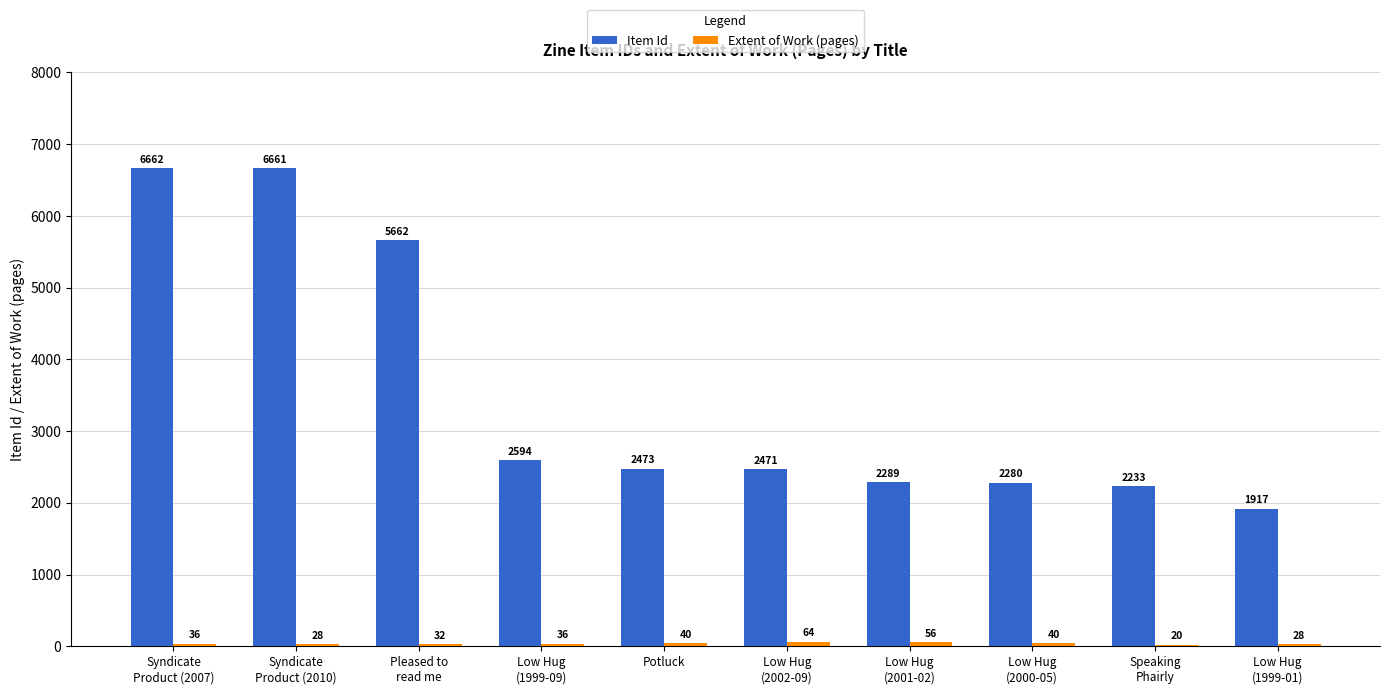

Which series has the largest total across all categories?

Item Id